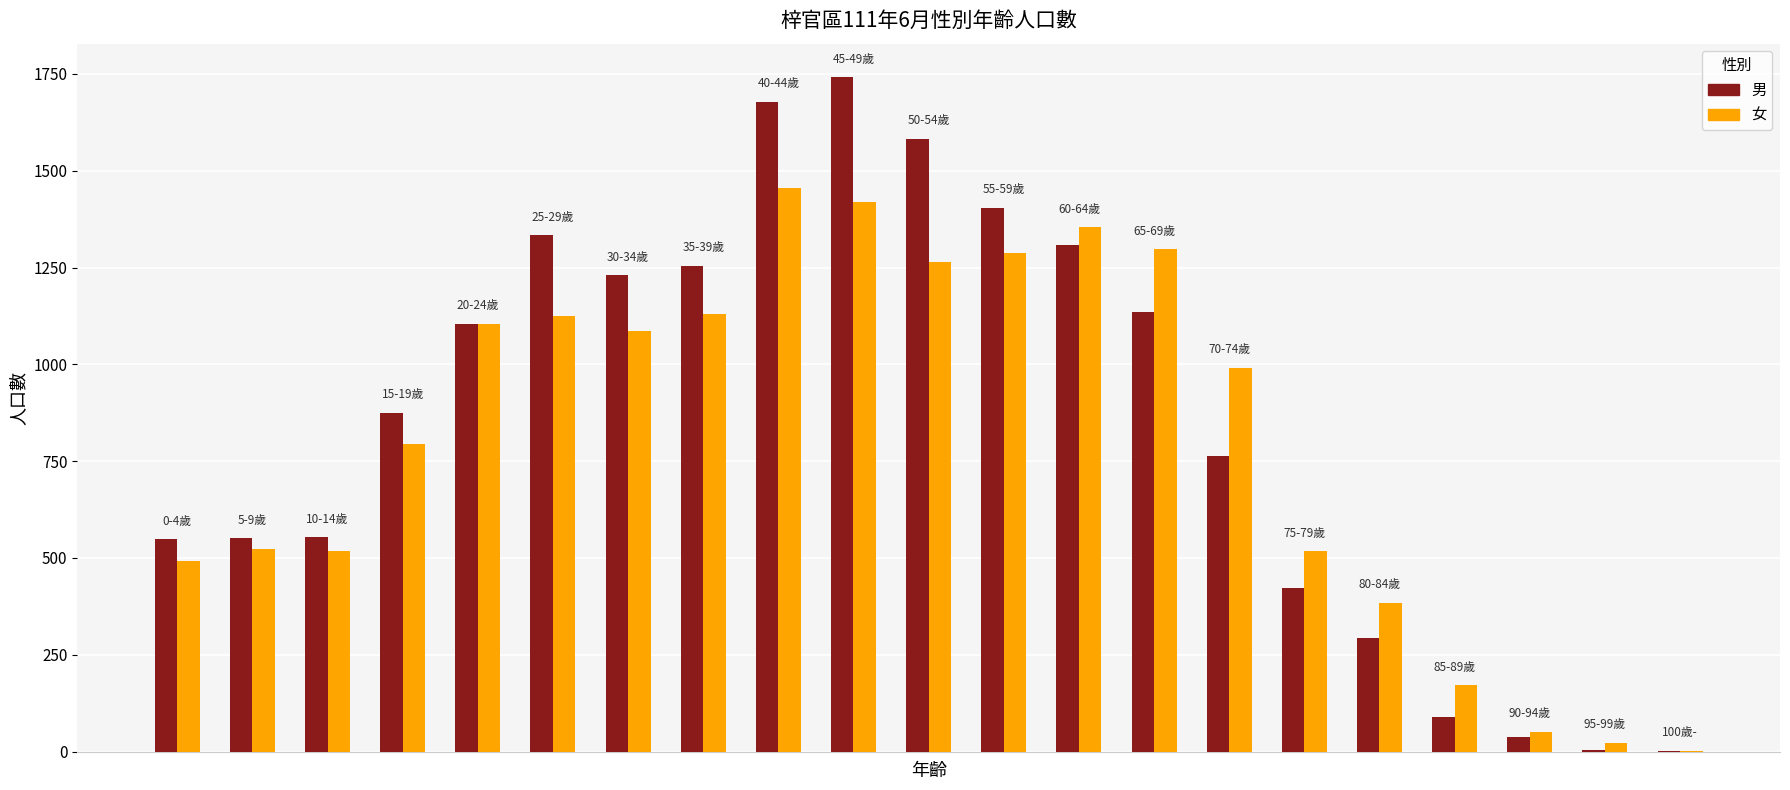

What is the maximum value for 女?

1456